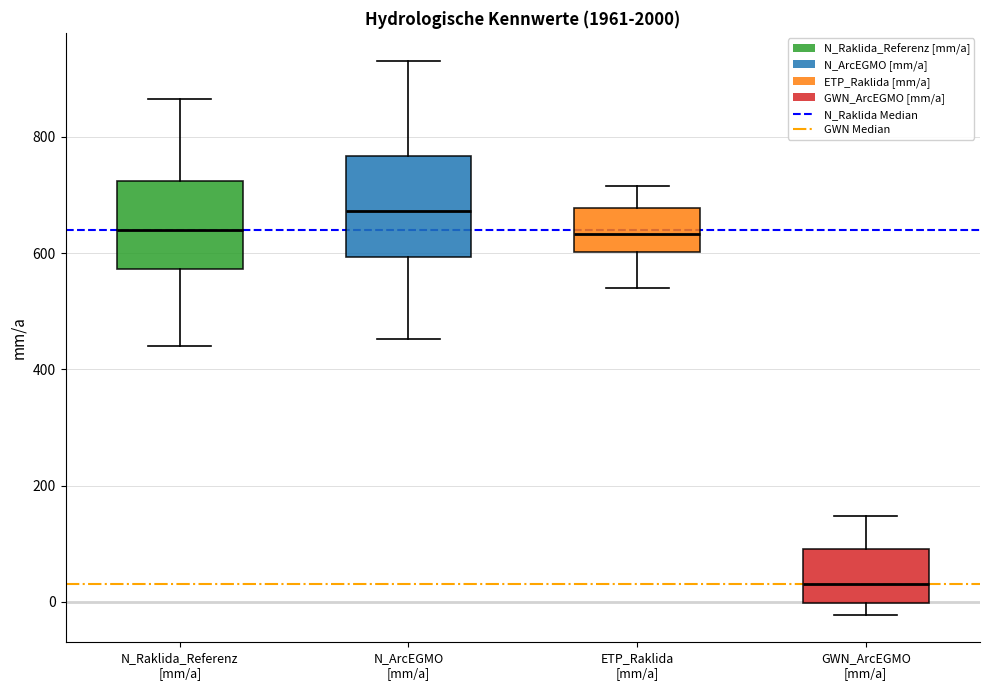

Reading left to right, read every box against the y-axis: the position of its median line, the range the box covers, and the ends of its whiskers. The values are not printed on the chart, so give them approximately, as read against the axis.

N_Raklida_Referenz [mm/a]: median 640, box 580 to 720, whiskers 440 to 860
N_ArcEGMO [mm/a]: median 680, box 600 to 760, whiskers 460 to 940
ETP_Raklida [mm/a]: median 640, box 600 to 680, whiskers 540 to 720
GWN_ArcEGMO [mm/a]: median 40, box 0 to 100, whiskers -20 to 140